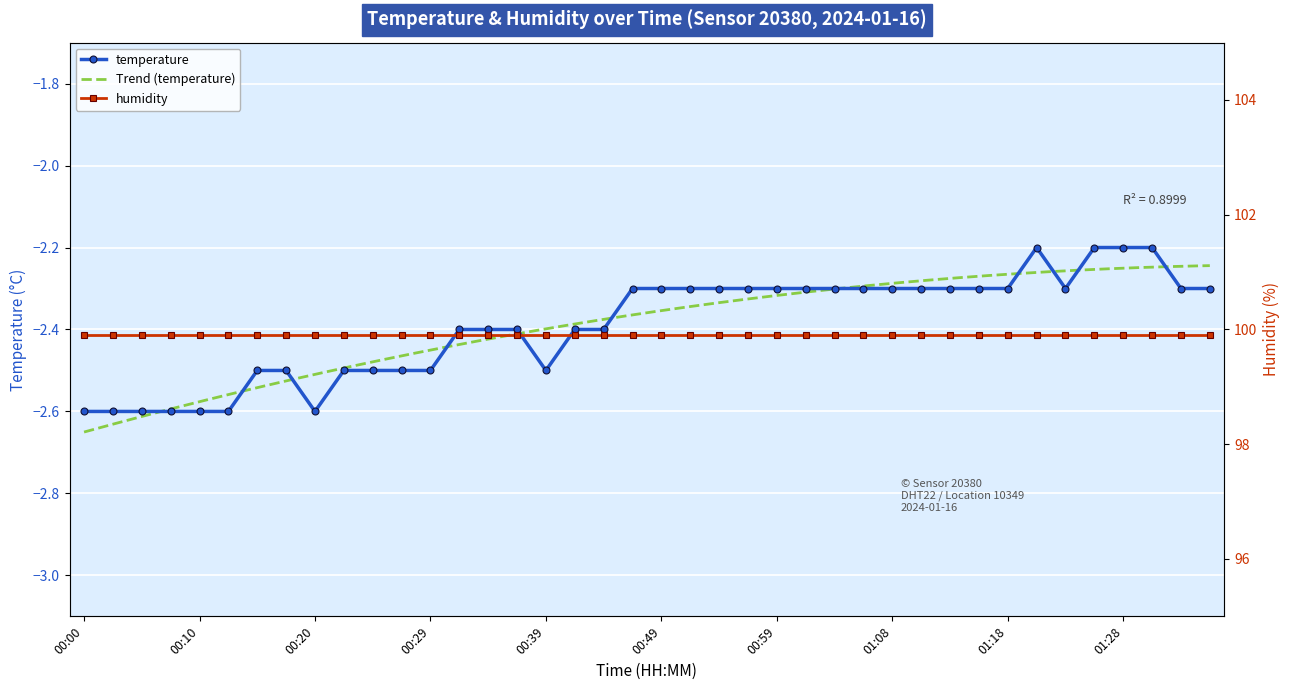

How many points are lower than both their immediate neighbors (excluding endpoints)?

3